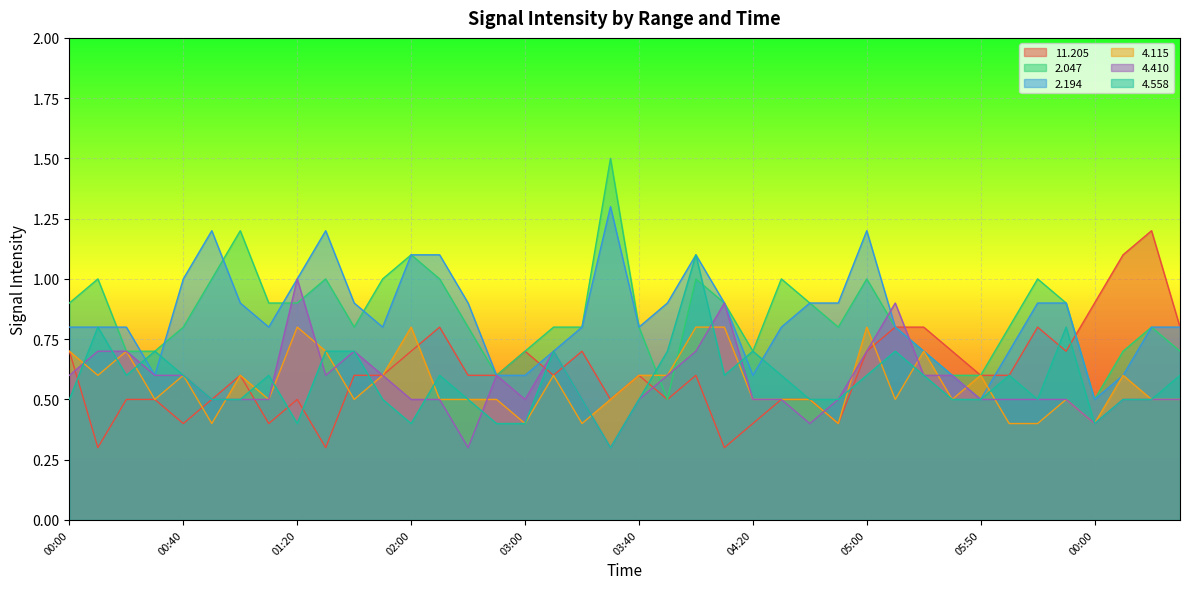

What is the sum of all  11.205 values?

24.6